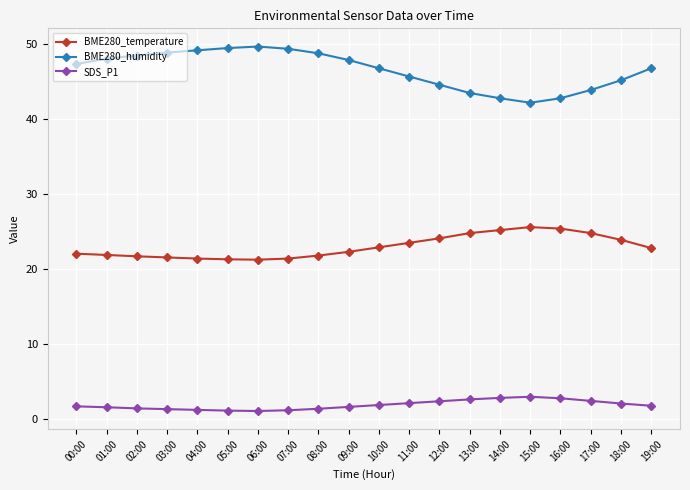

The SDS_P1 series shows 1.2 at 04:00. True or false?

True